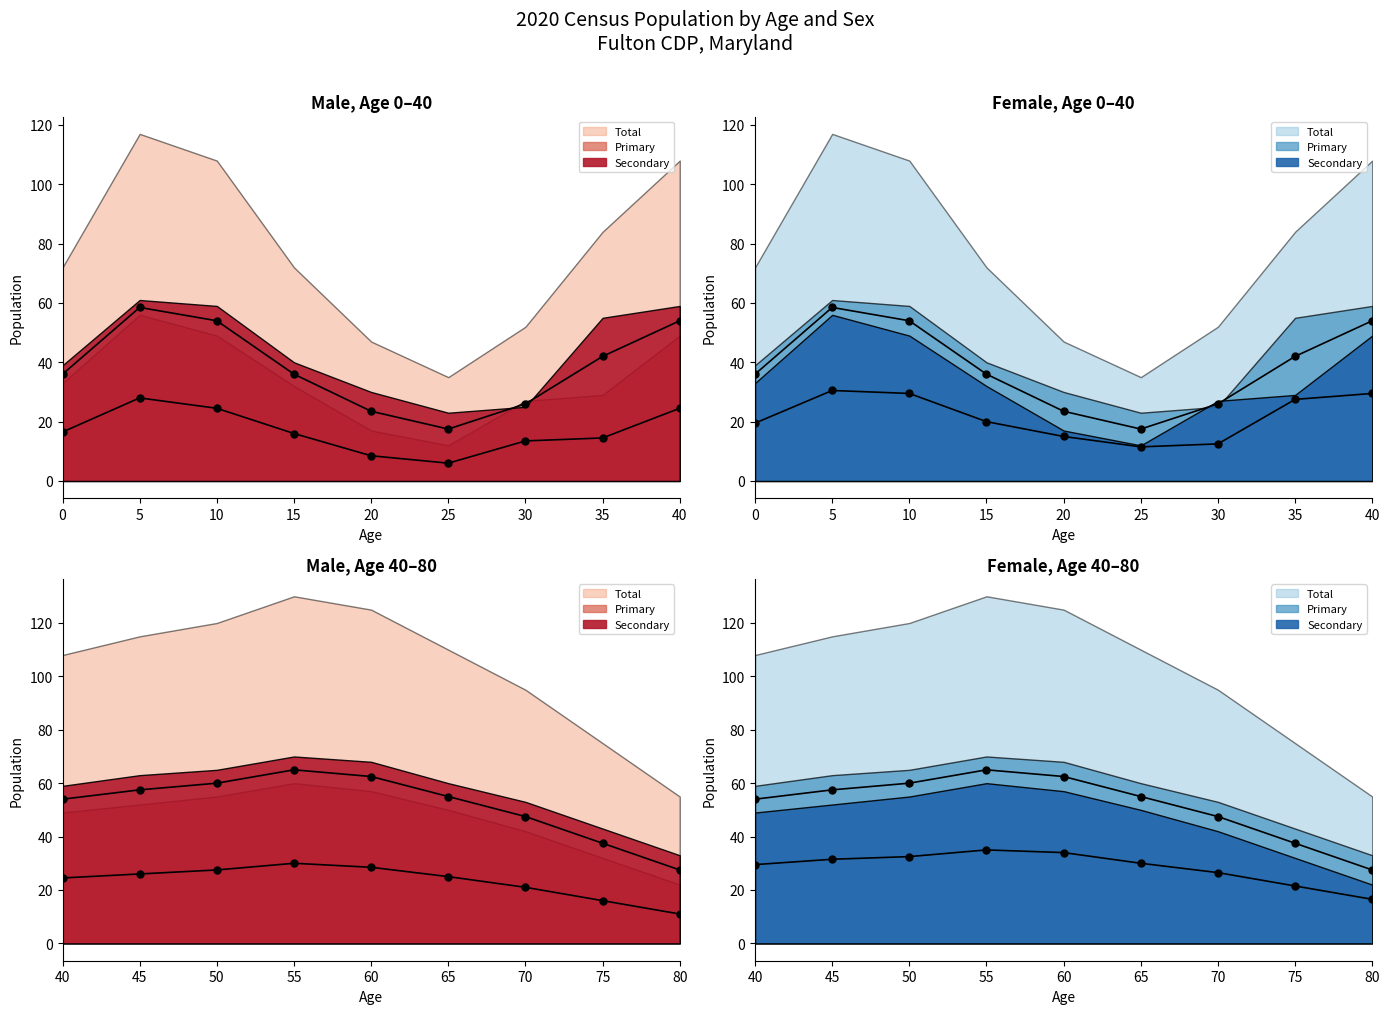

Which category has the lowest value across all series?

25 years